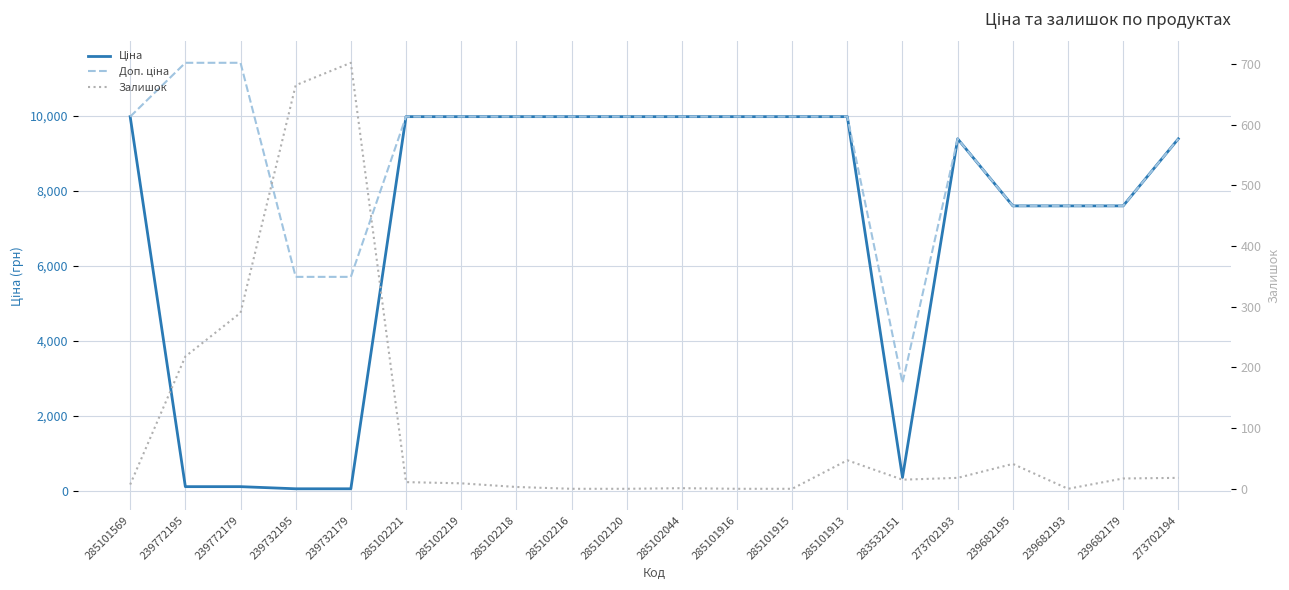

The Ціна series shows 15898.6 at 285101915. True or false?

False